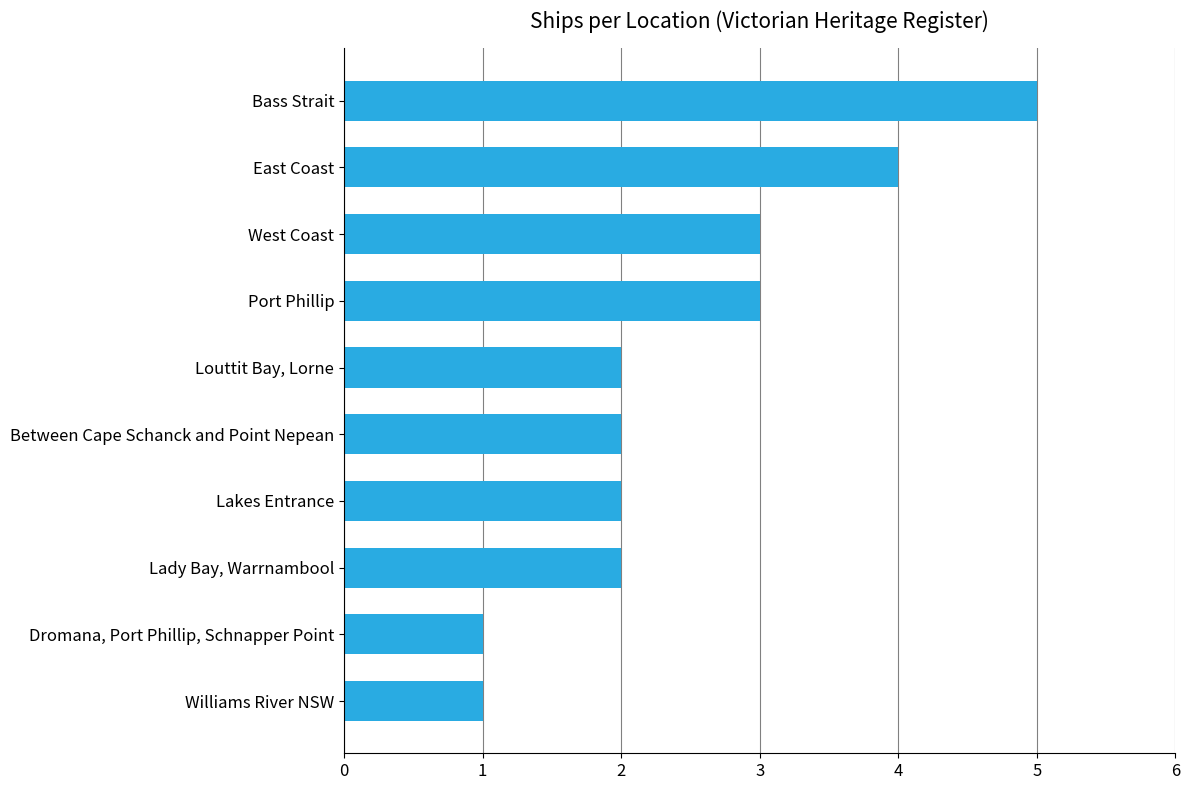

What is the sum of all values?

25